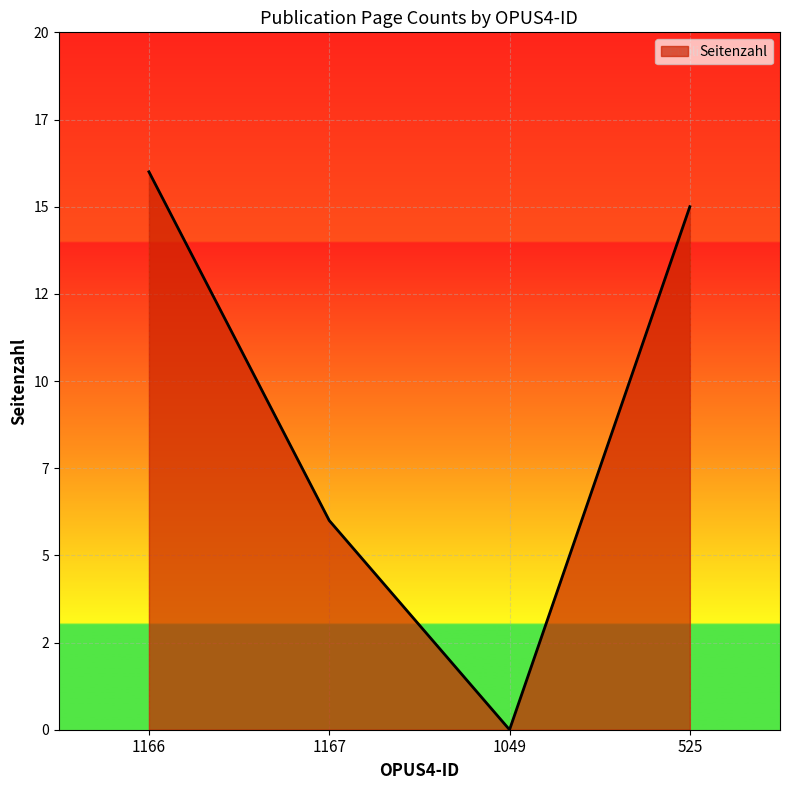

Is this an area chart (filled region under the line)?

Yes